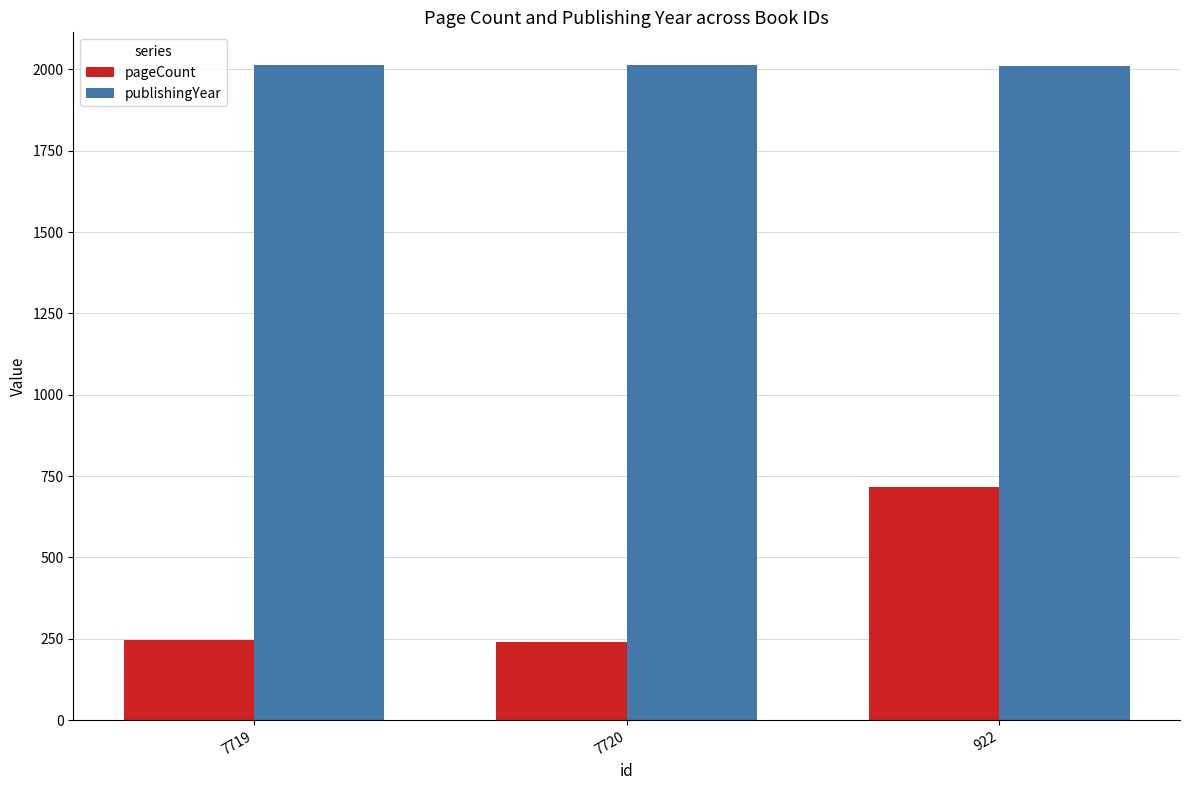

Is the value of publishingYear at 7719 greater than the value of pageCount at 922?

Yes